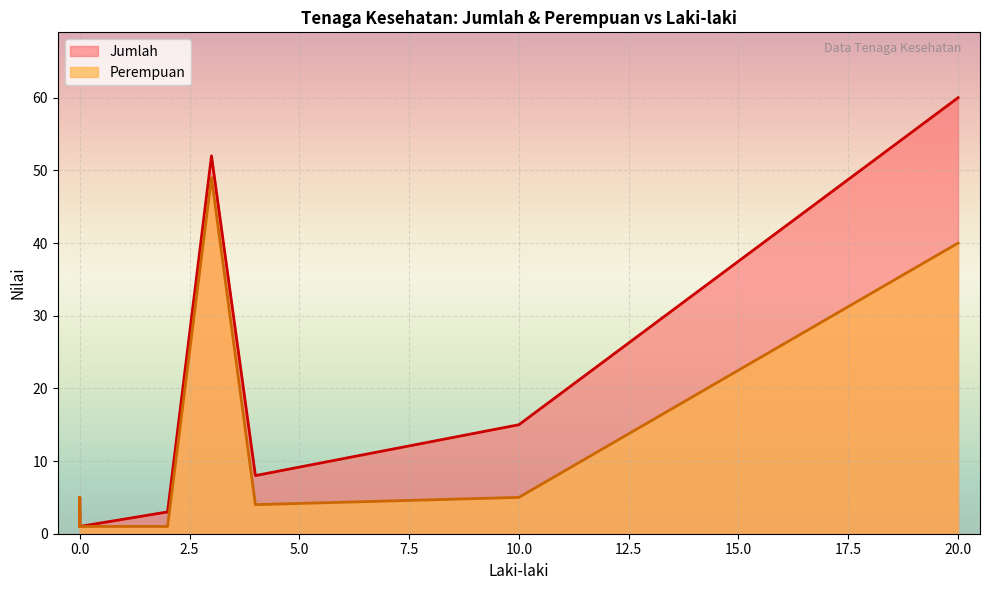

The Jumlah series shows 0 at Analis. True or false?

False